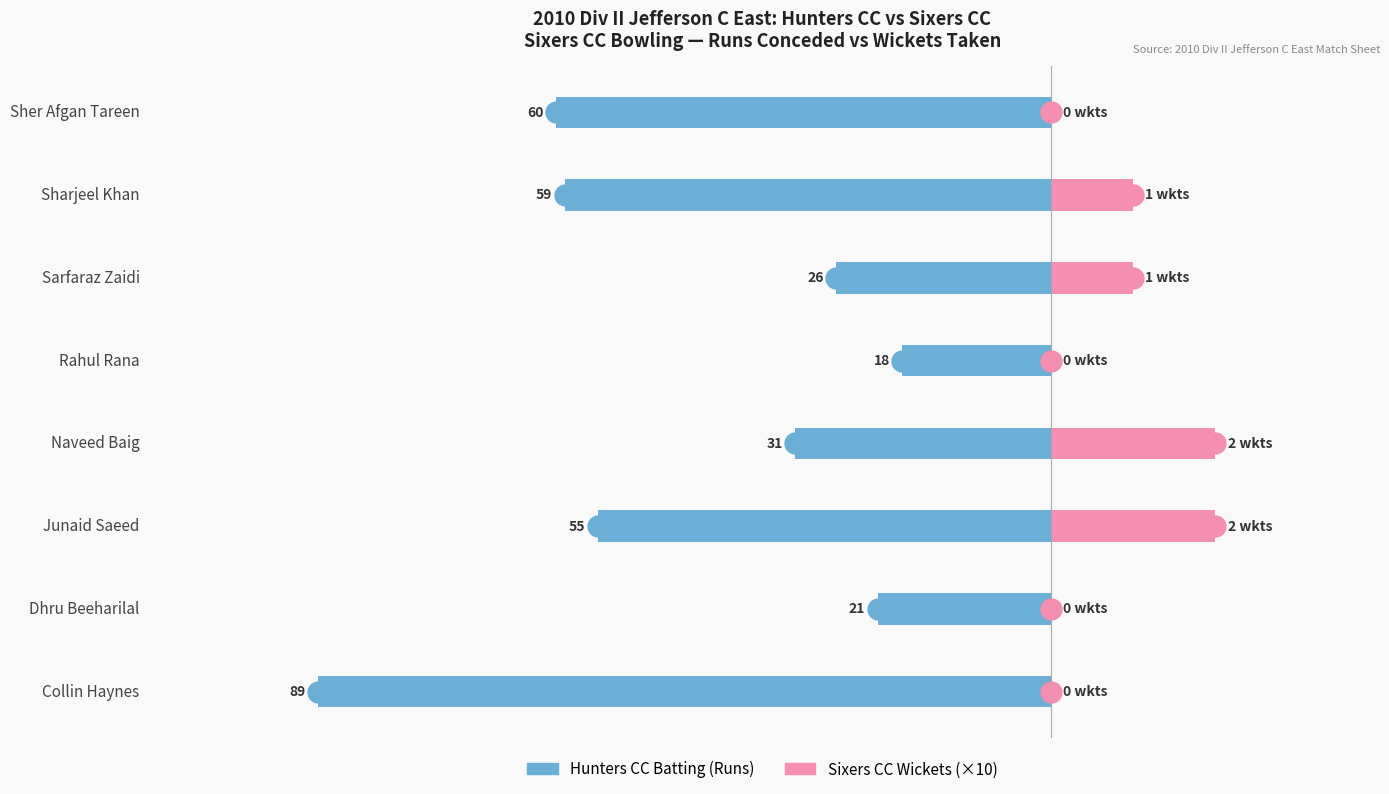

Is the value of Sixers CC Wickets (×10) at Rahul Rana greater than the value of Hunters CC Batting (Runs) at Junaid Saeed?

Yes